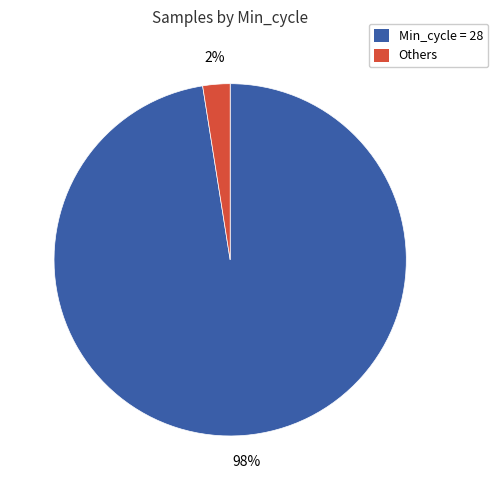

Is there any slice that represents more than half of the pie?

Yes